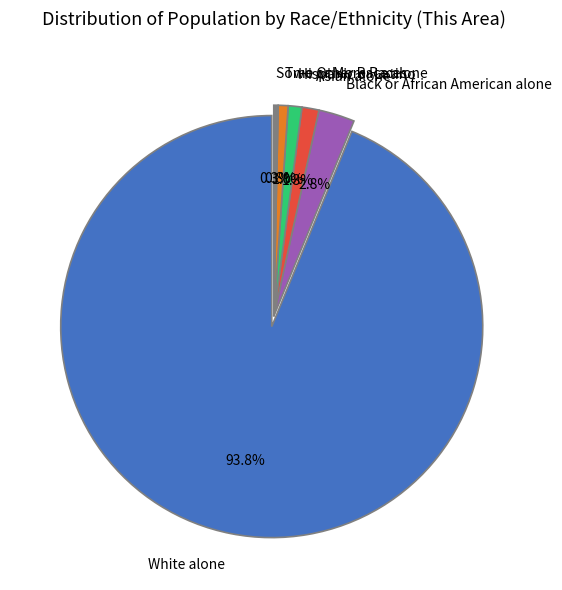

Which slice is the smallest?

Some Other Race alone